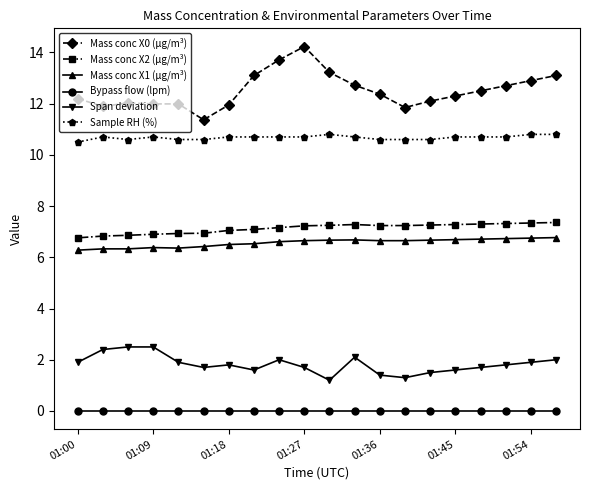

True or false: Mass conc X1 (μg/m³) and Bypass flow (lpm) cross at least once.

False